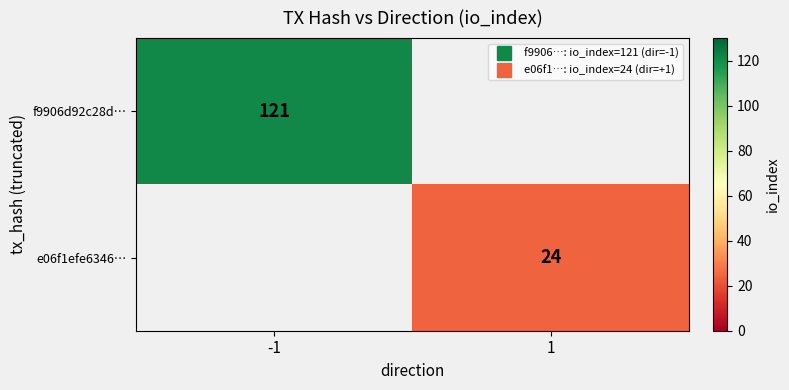

True or false: f9906d92c28d… has a value of 121.0 at -1.

True